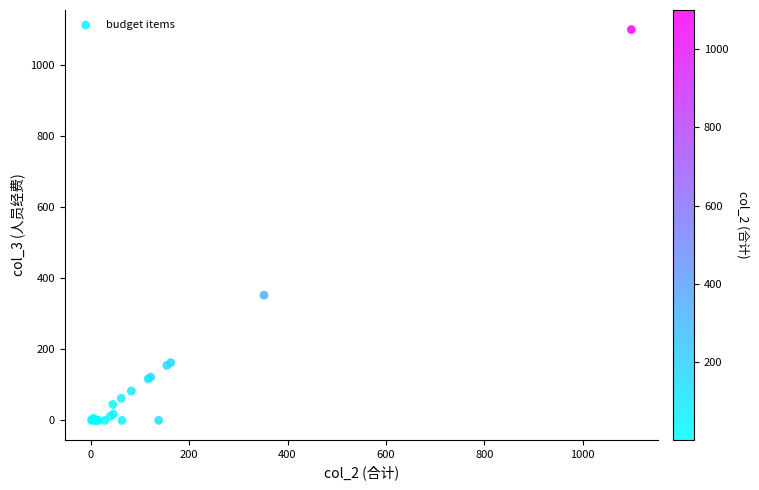

What Y value in the scatter plot is closest to 549?

352.1